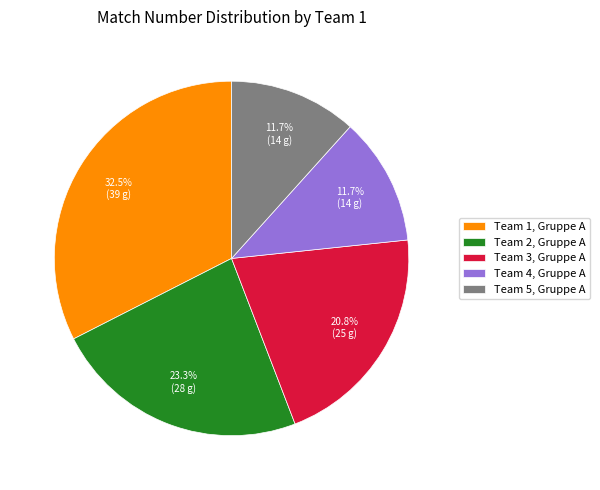

What is the ratio of the value at Team 1, Gruppe A to the value at Team 3, Gruppe A?

1.6